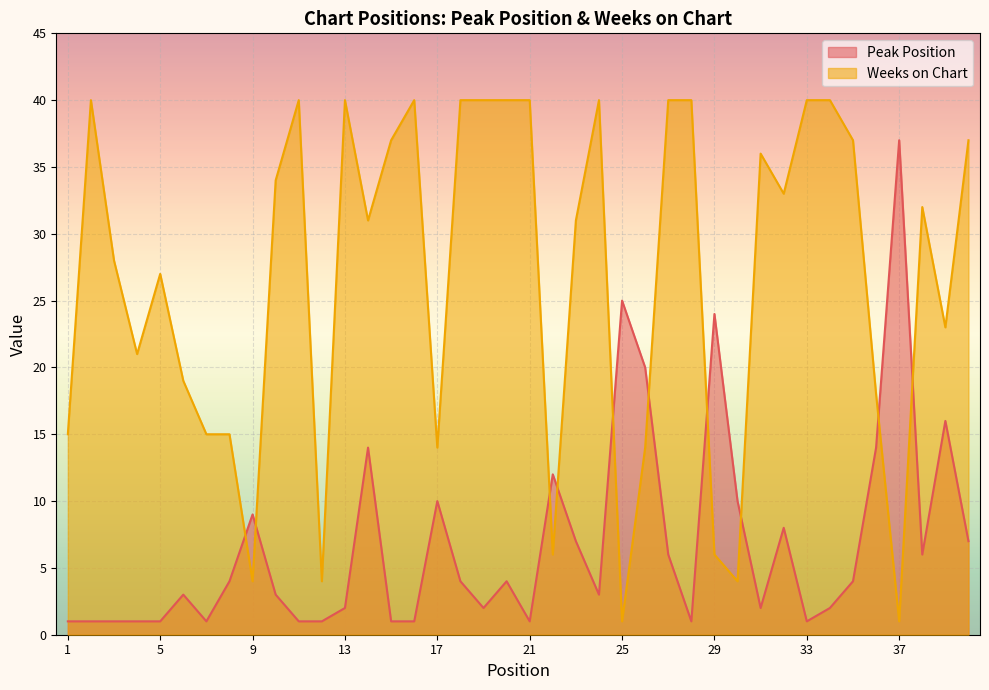

How many lines are shown in the chart?

2